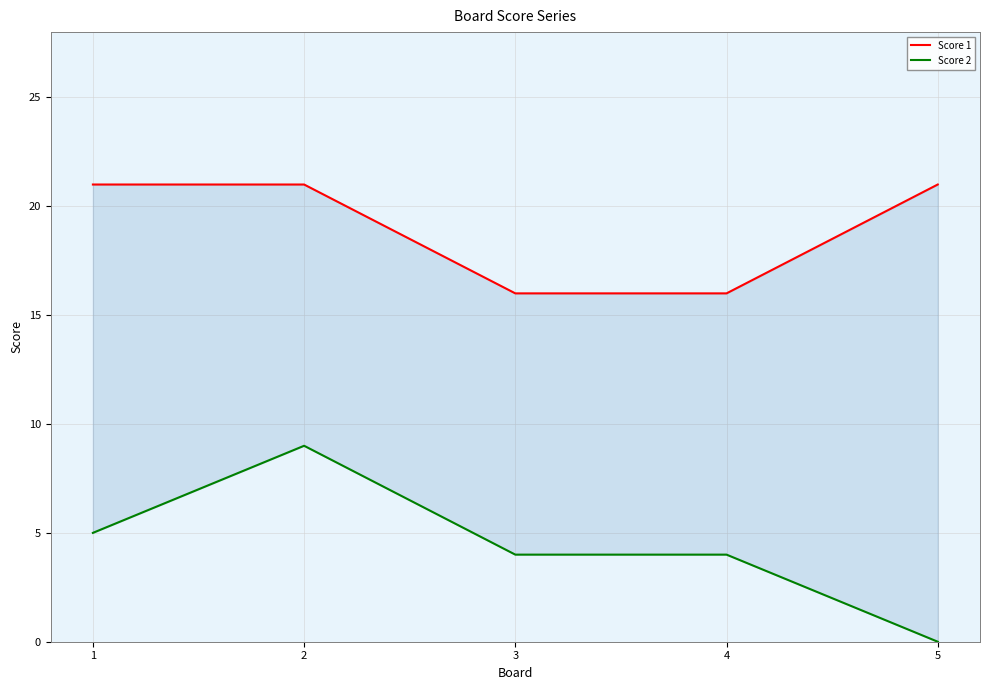

Between 1 and 3, which series saw the biggest shift?

Score 1